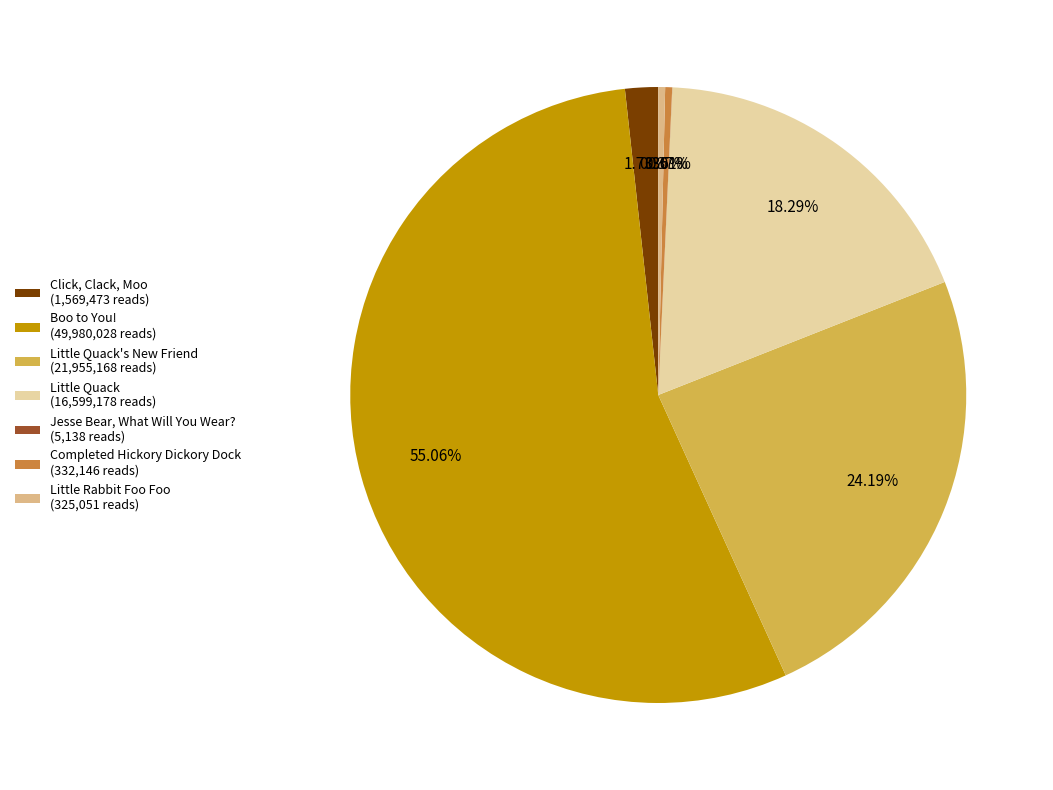

What is the majority slice?

Boo to You! (49,980,028 reads)